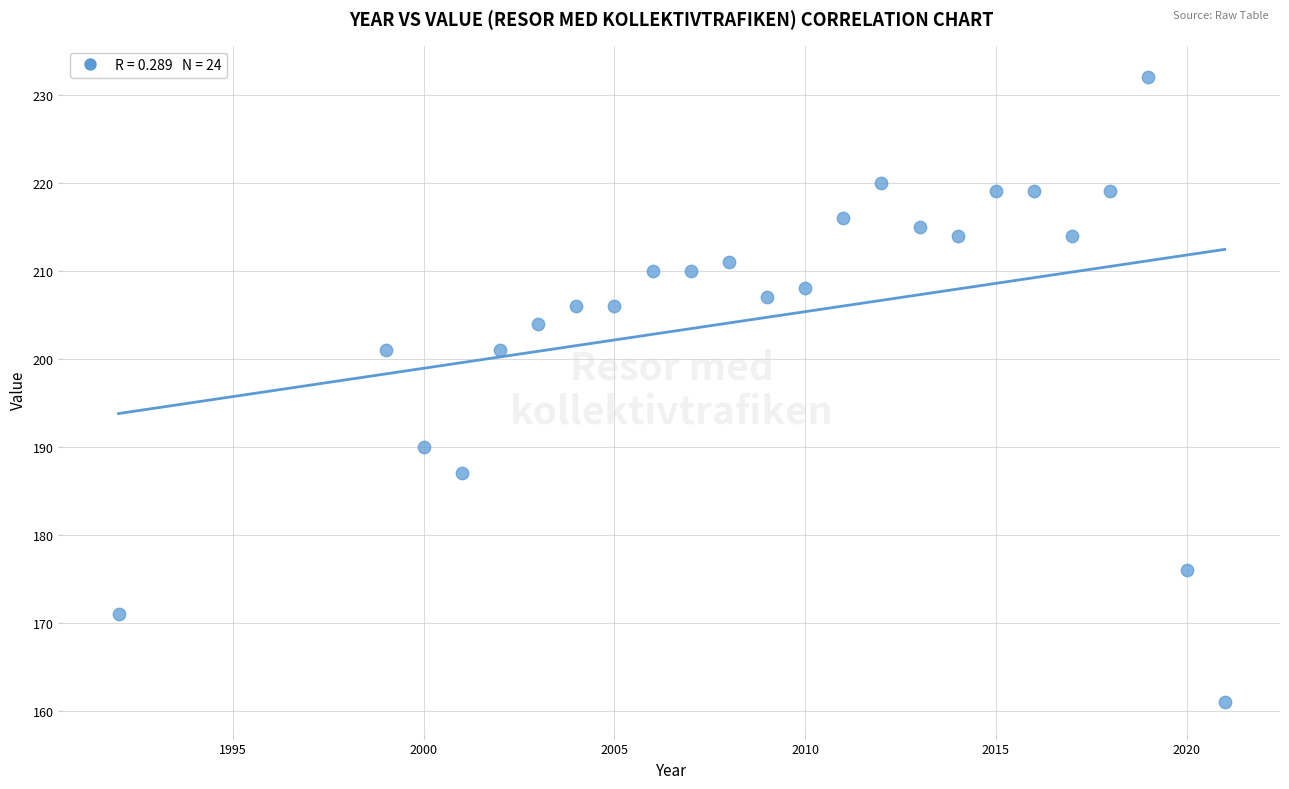

What is the range of X values (max minus min)?

29